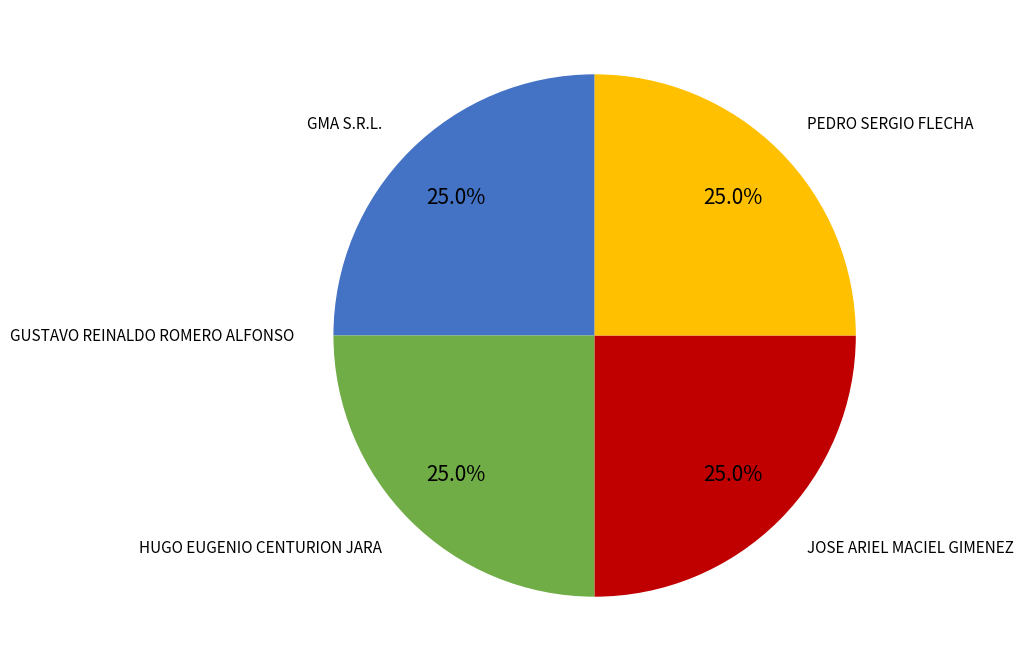

Is there any slice that represents more than half of the pie?

No